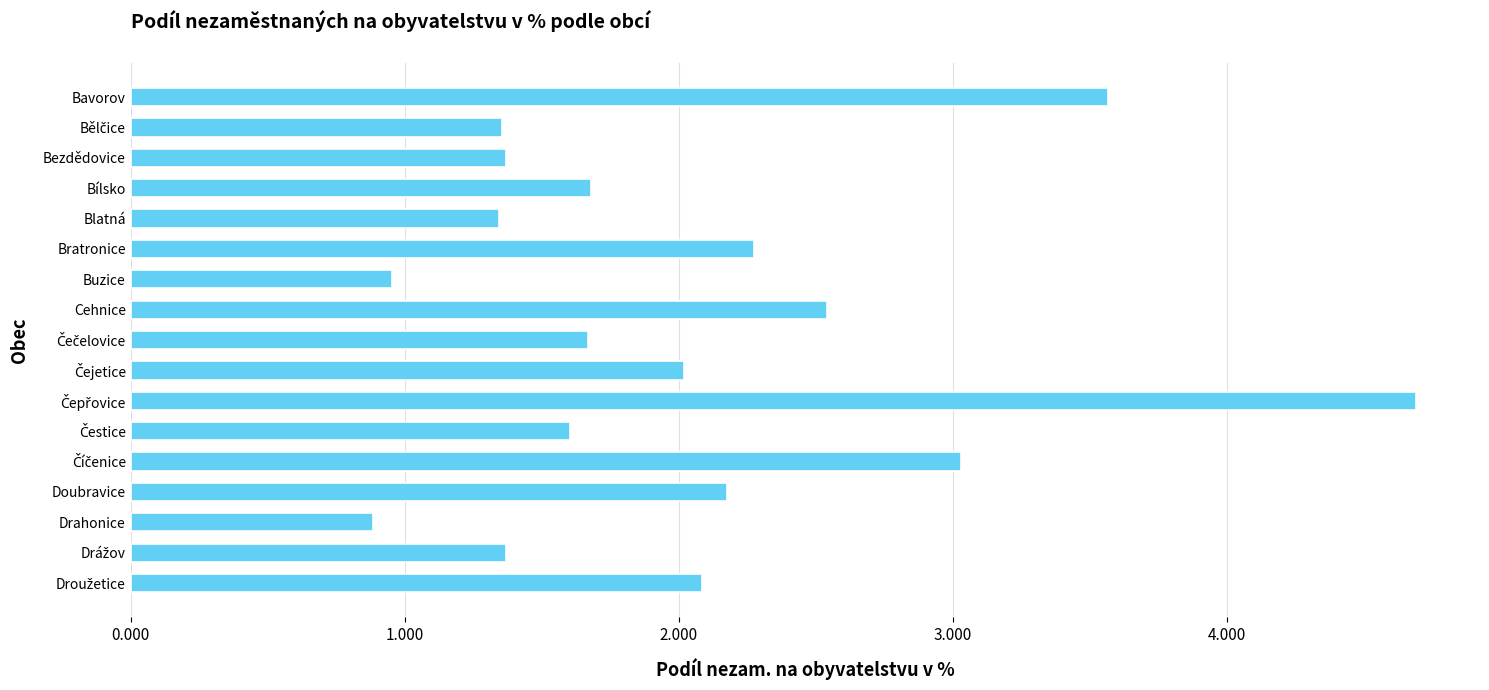

What is the value of the 13th bar from the top?

3.0